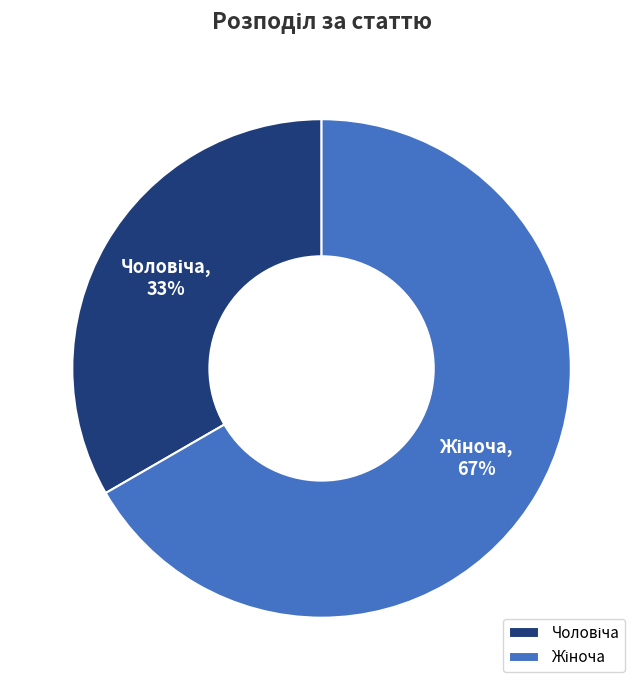

To the nearest percent, what is the average slice percentage?

50%